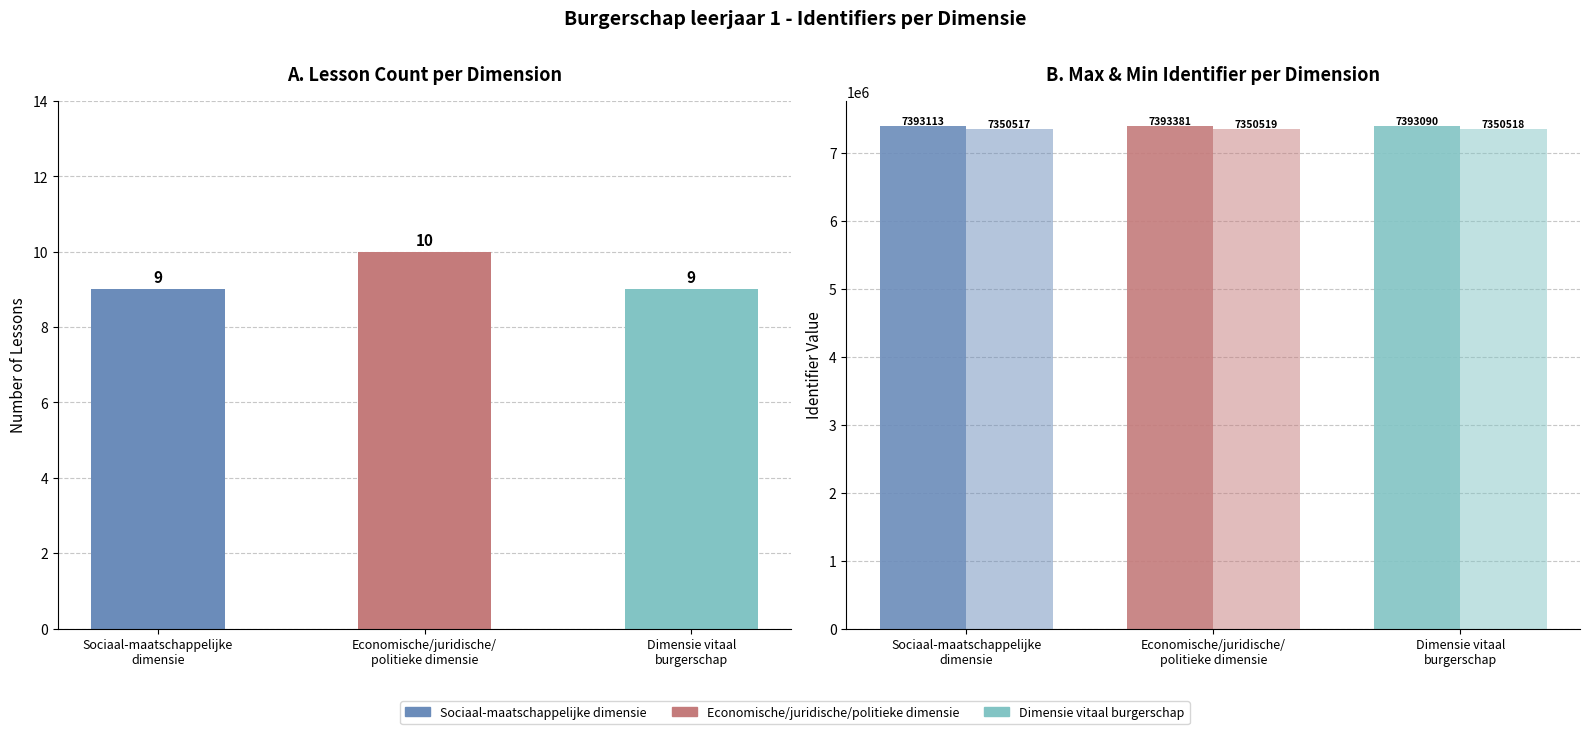

What is the minimum value shown in the chart?

7350517